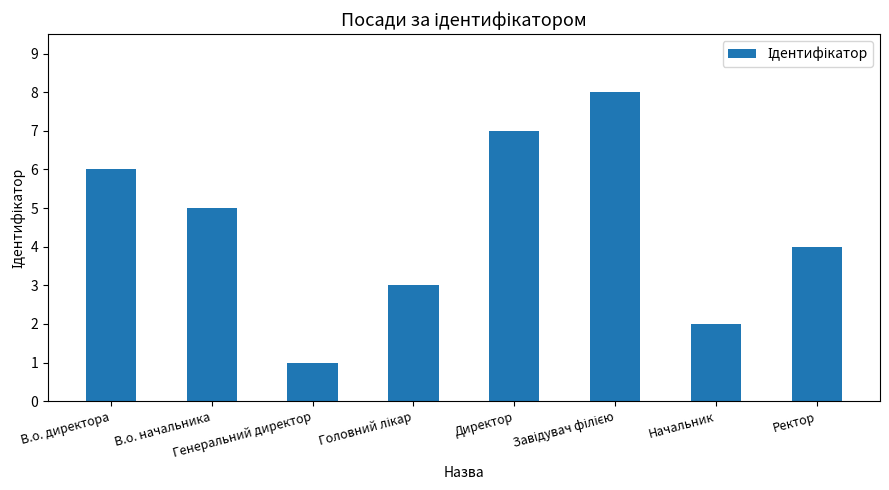

Reading right to left, list all the values displayed in this chart.

4	2	8	7	3	1	5	6